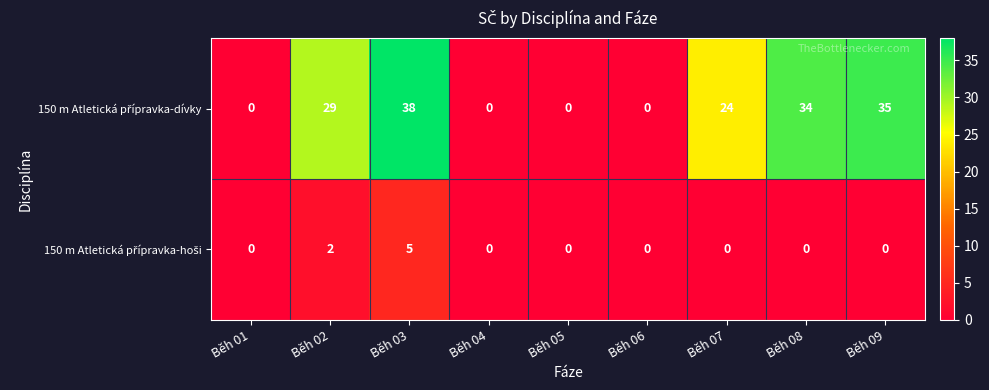

What is the total value across all series at Běh 03?

43